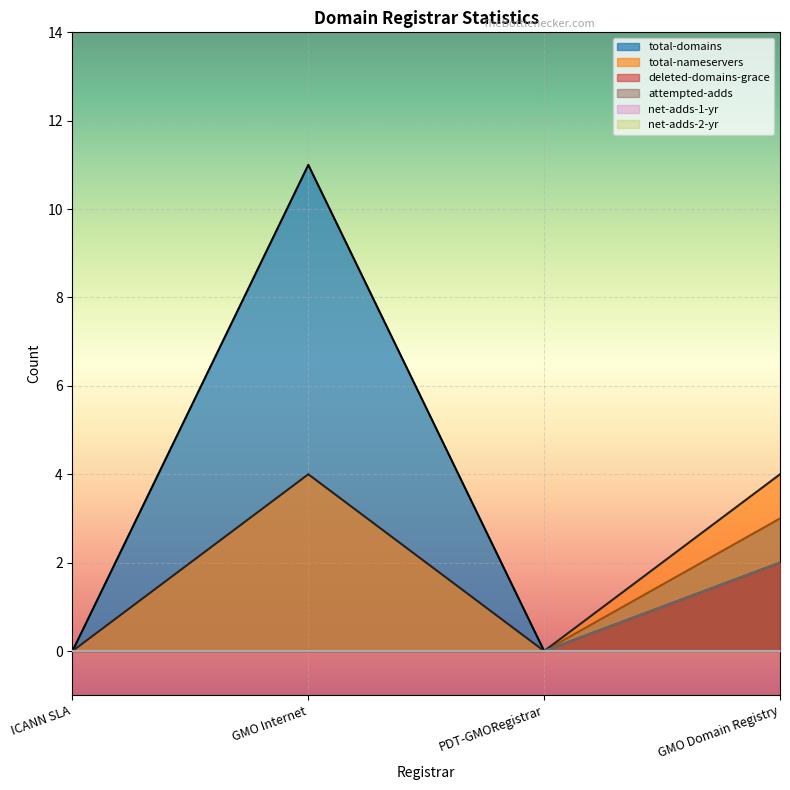

How many lines are shown in the chart?

6